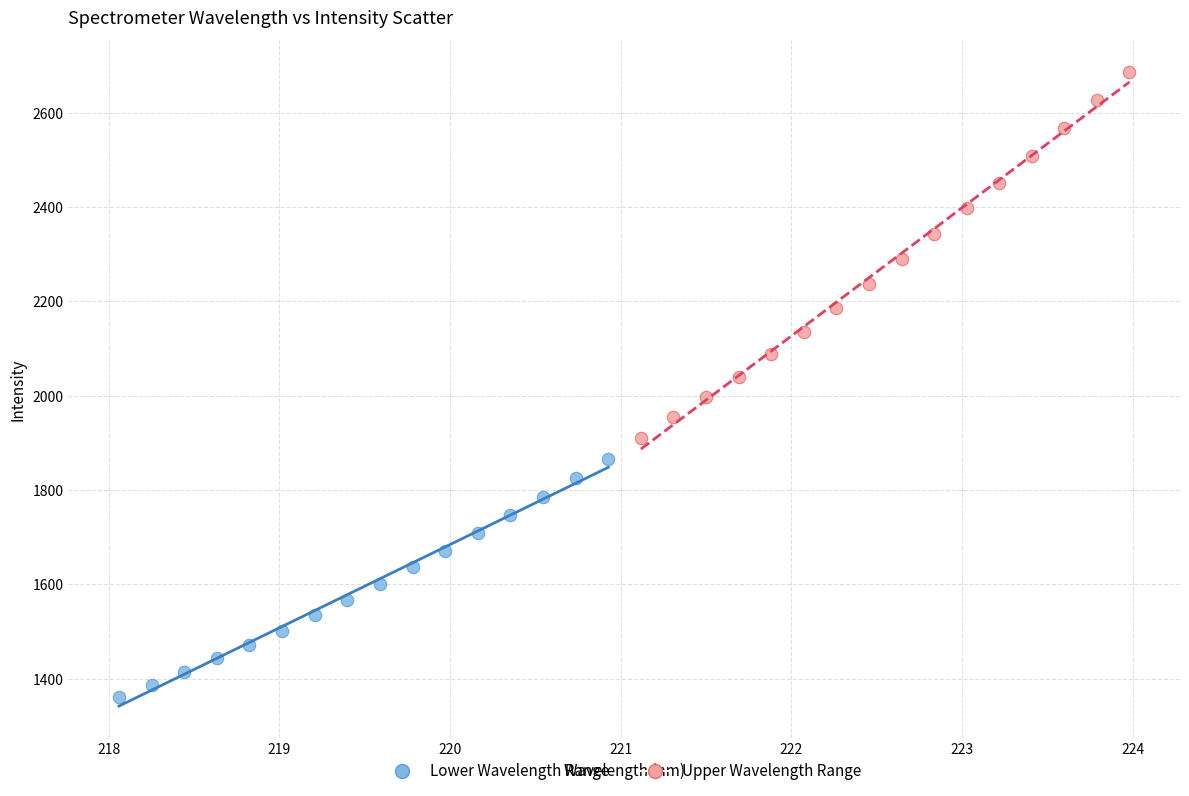

Which series has the largest Y range (max minus min)?

Upper Wavelength Range